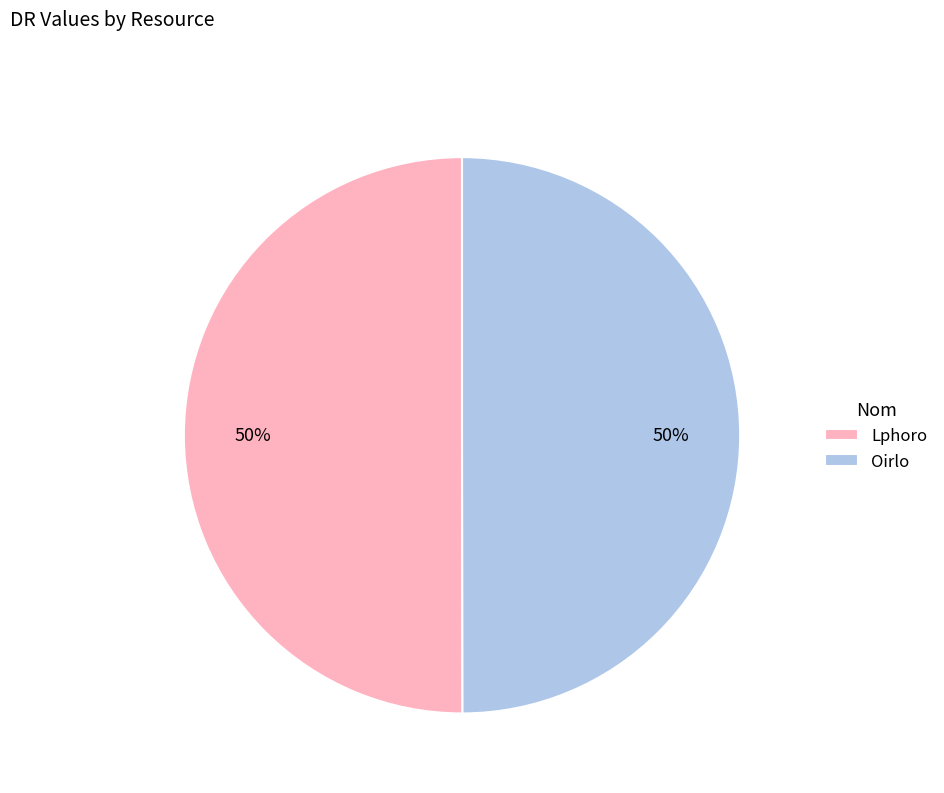

Is the sum of Lphoro and Oirlo greater than half?

Yes